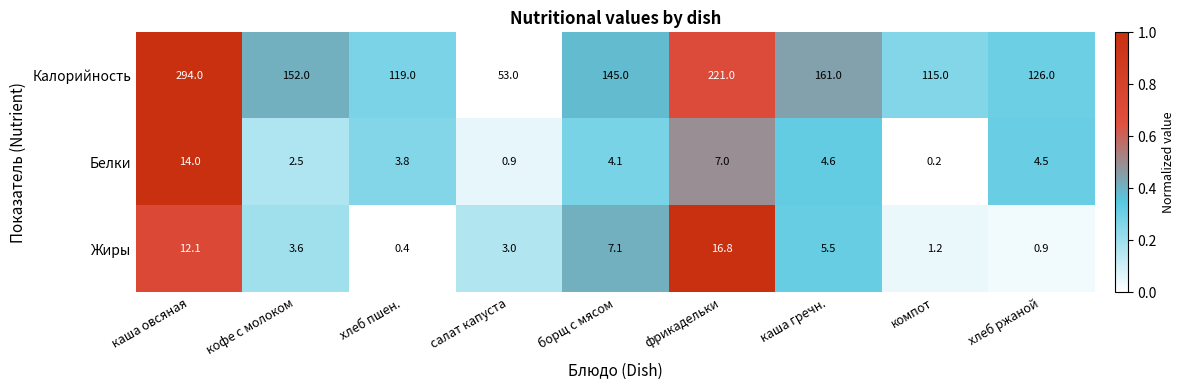

At how many categories does at least one series exceed 0?

9